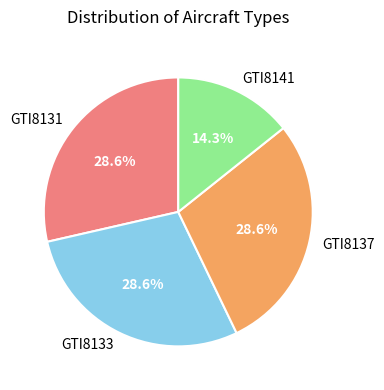

Which category has the smallest portion of the pie?

GTI8141